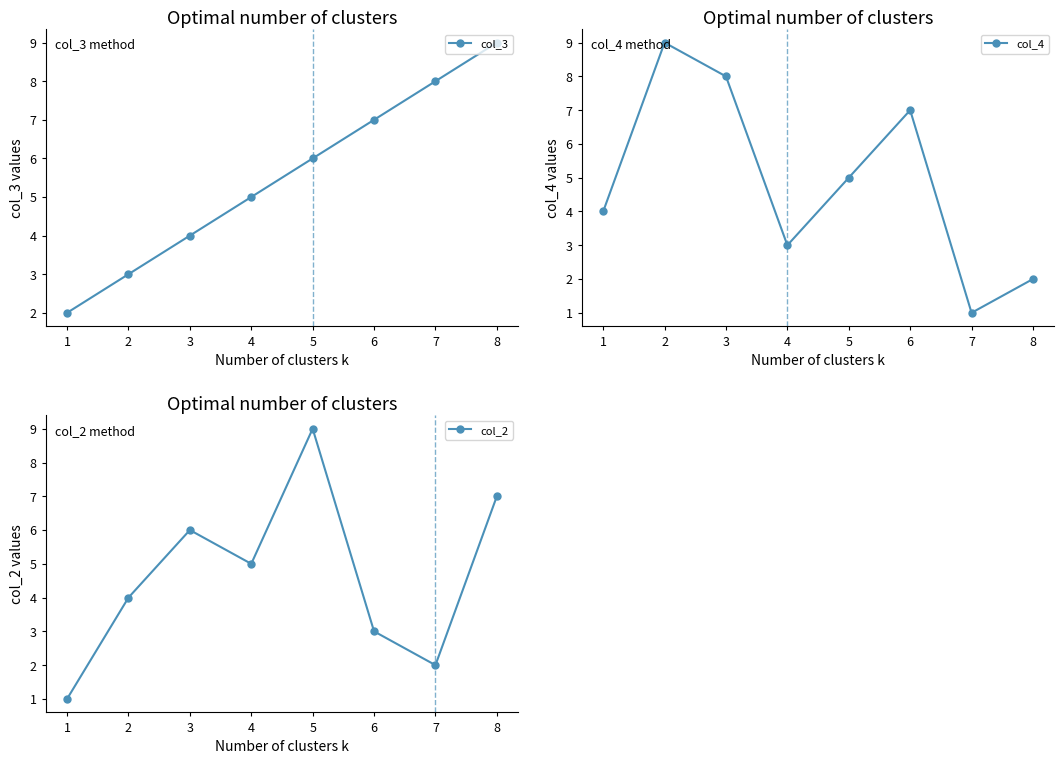

How many data points in col_3 are above 6?

3